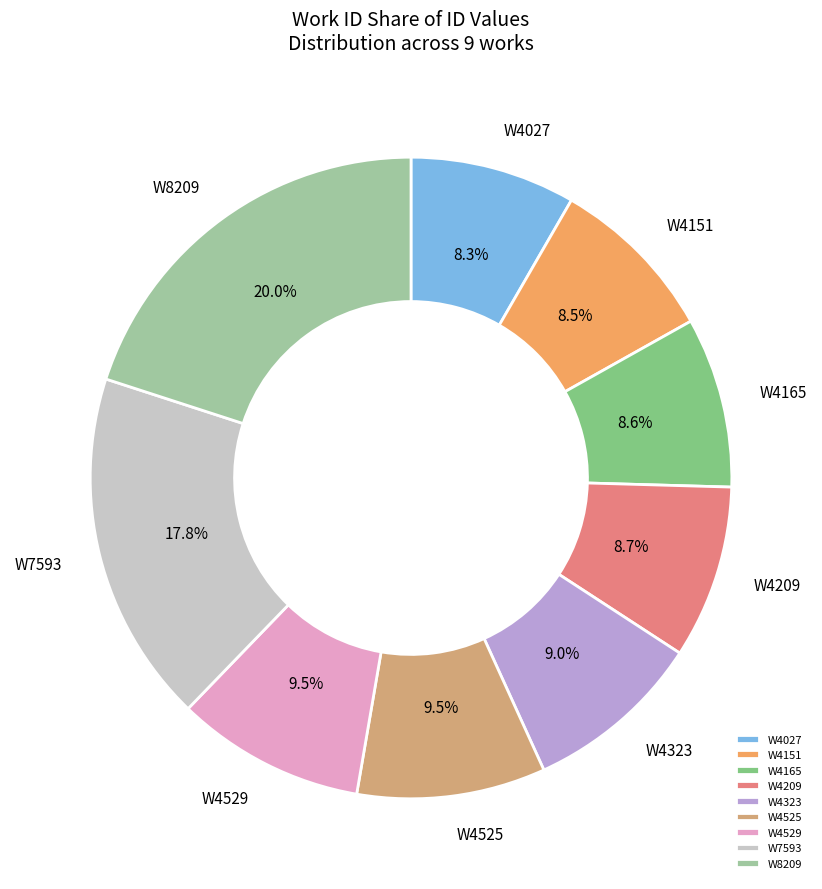

What is the ratio of the value at W4323 to the value at W4209?

1.0